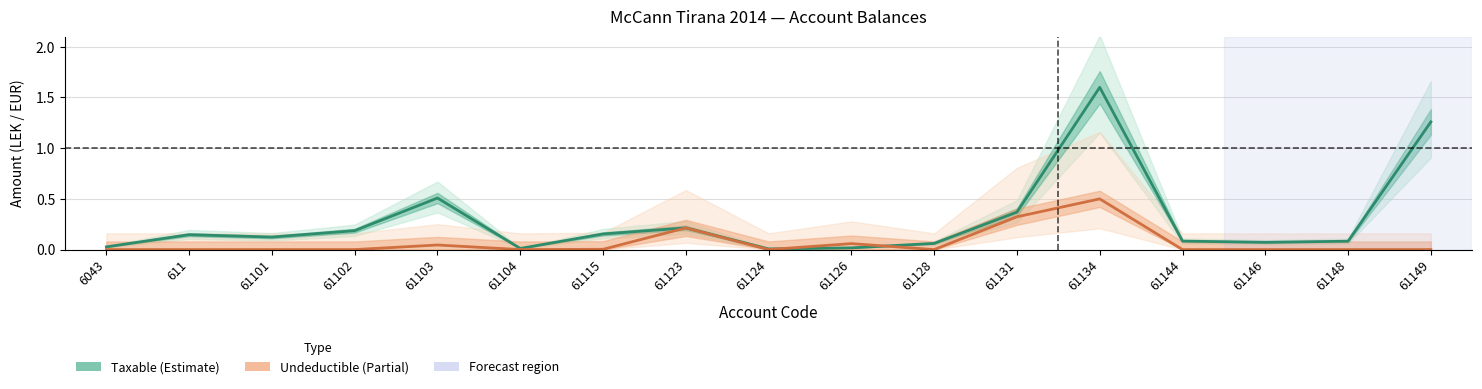

What is the value of the Taxable point at the 7th from the left?

0.2